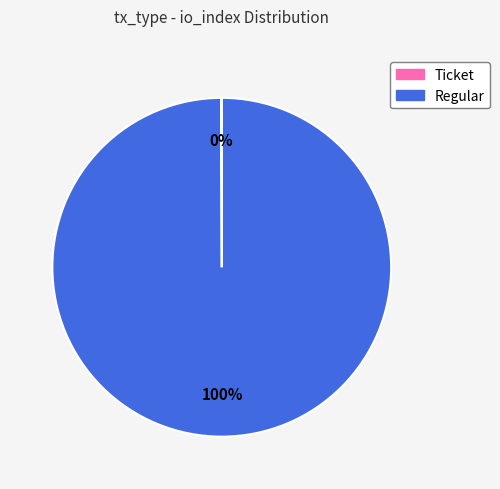

What is the largest slice in the pie chart?

Regular